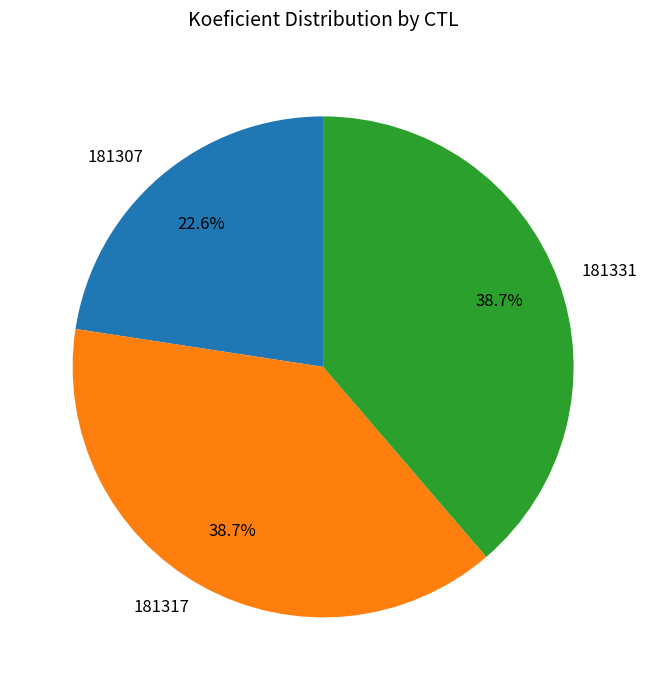

To the nearest percent, what percentage of the pie is 181317?

39%